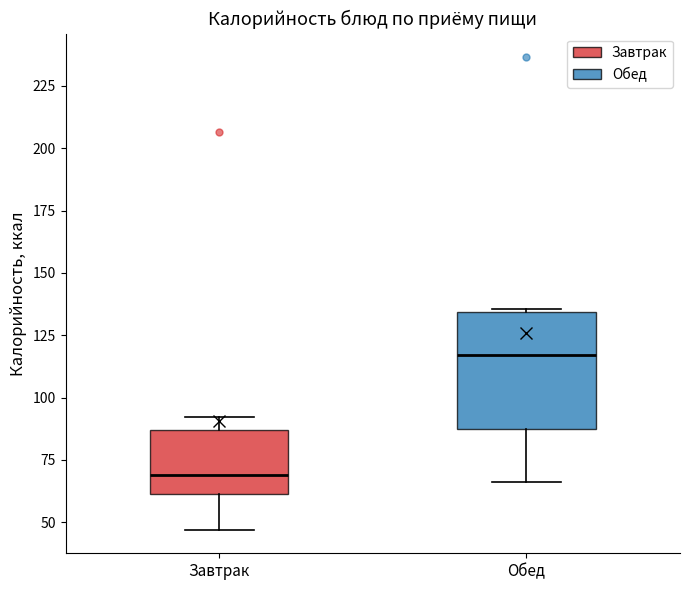

Reading left to right, read every box against the y-axis: the position of its median line, the range the box covers, and the ends of its whiskers. The values are not printed on the chart, so give them approximately, as read against the axis.

Завтрак: median 70, box 60 to 85, whiskers 45 to 90
Обед: median 115, box 85 to 135, whiskers 65 to 135